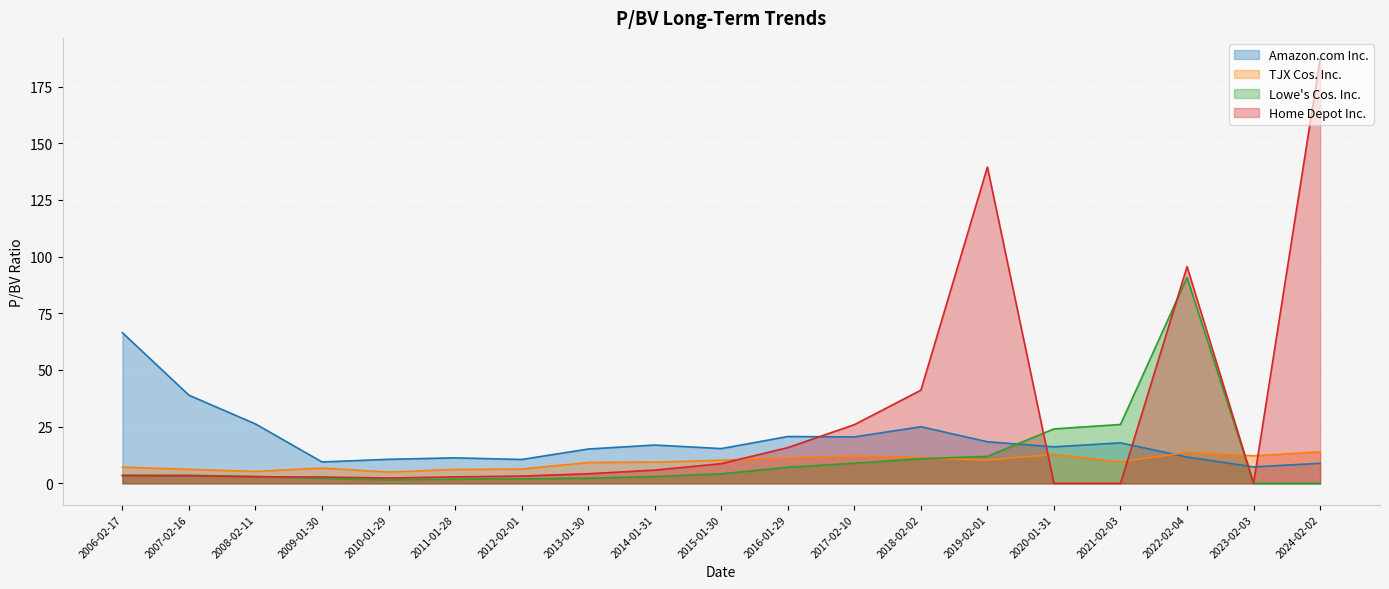

True or false: Amazon.com Inc. and Home Depot Inc. intersect in this chart.

True